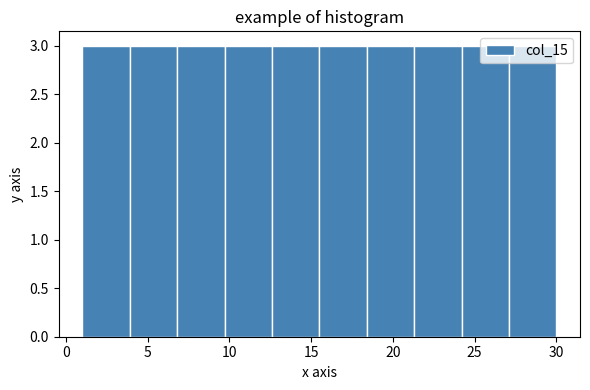

What is the height of the bar covering 21.3 to 24.2 on the x-axis? Neither the bar edges nor the heights are printed on the chart, so give them approximately, as read against the axes.

3